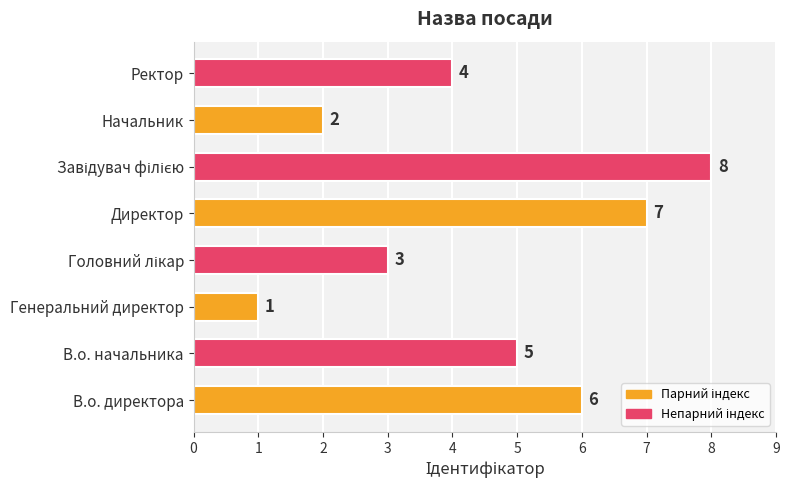

True or false: the data shows 5 at В.о. начальника.

True